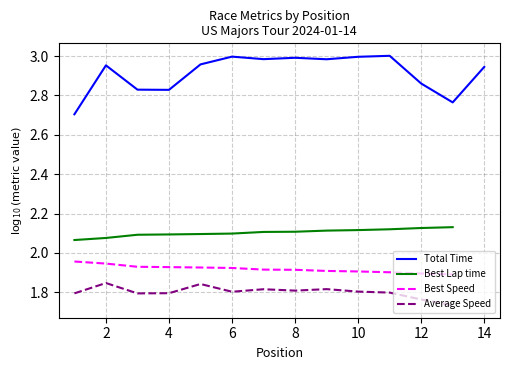

What are all the series names shown in the legend?

Total Time, Best Lap time, Best Speed, Average Speed